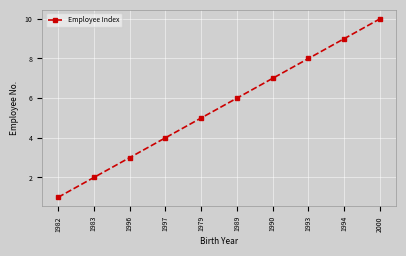

List the labels in order of value, smallest first.

1982, 1983, 1996, 1997, 1979, 1989, 1990, 1993, 1994, 2000